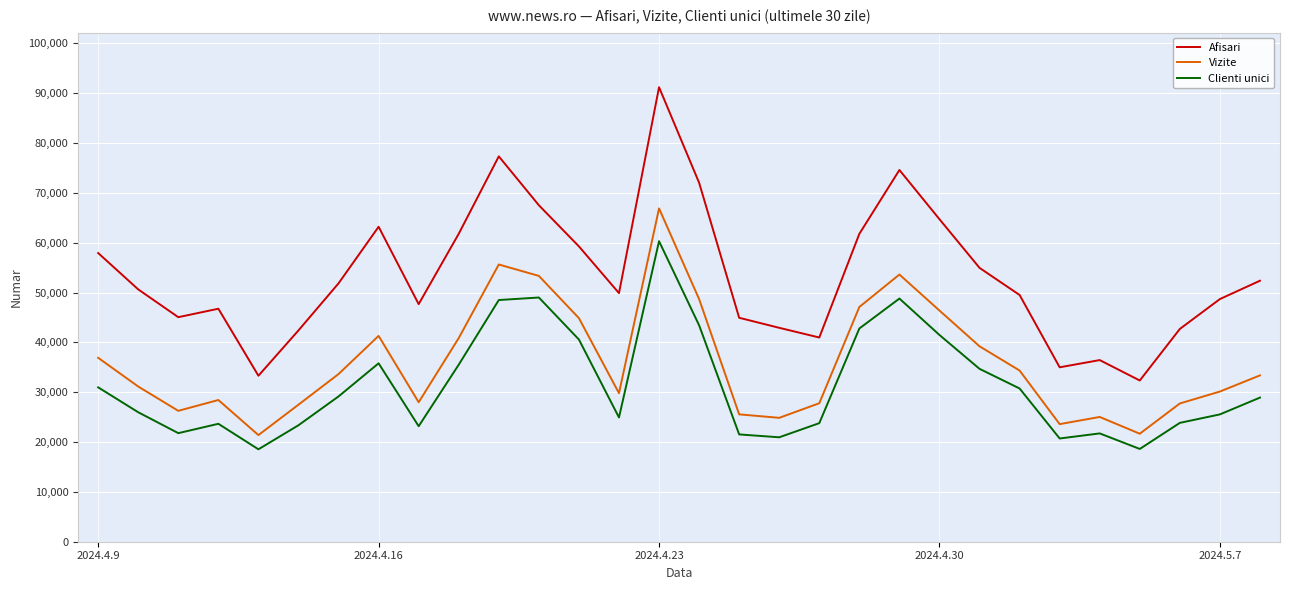

Which series has the largest total across all categories?

Afisari